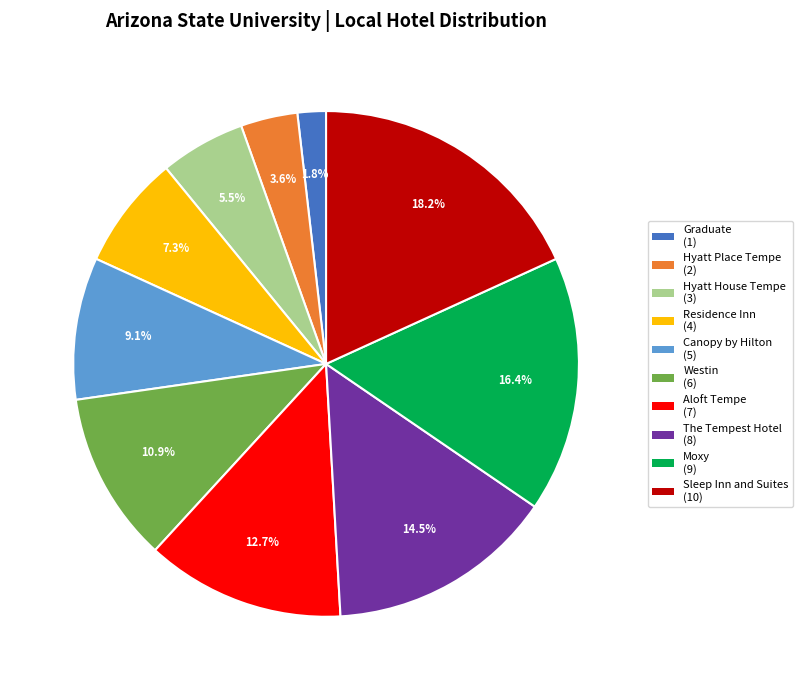

What is the largest slice in the pie chart?

Sleep Inn and Suites